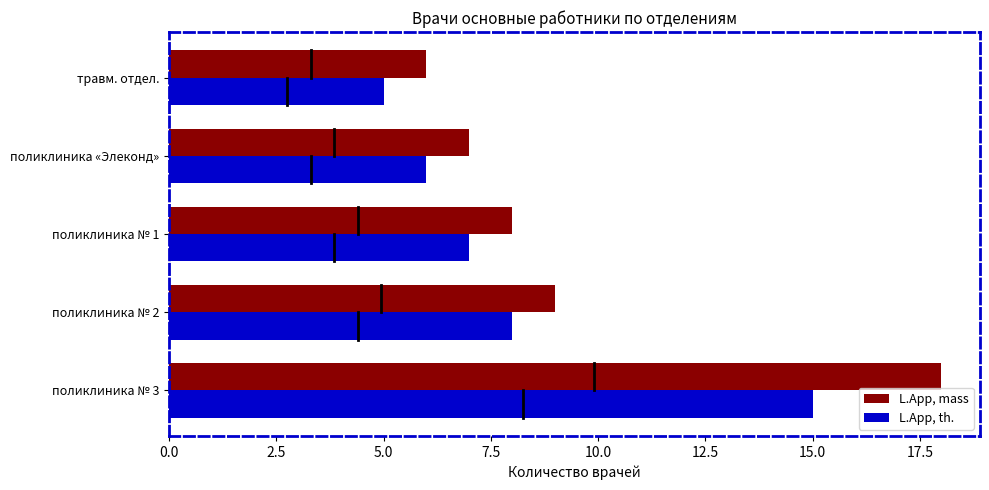

Where is L.App, th. nearest to the value 10?

поликлиника № 2